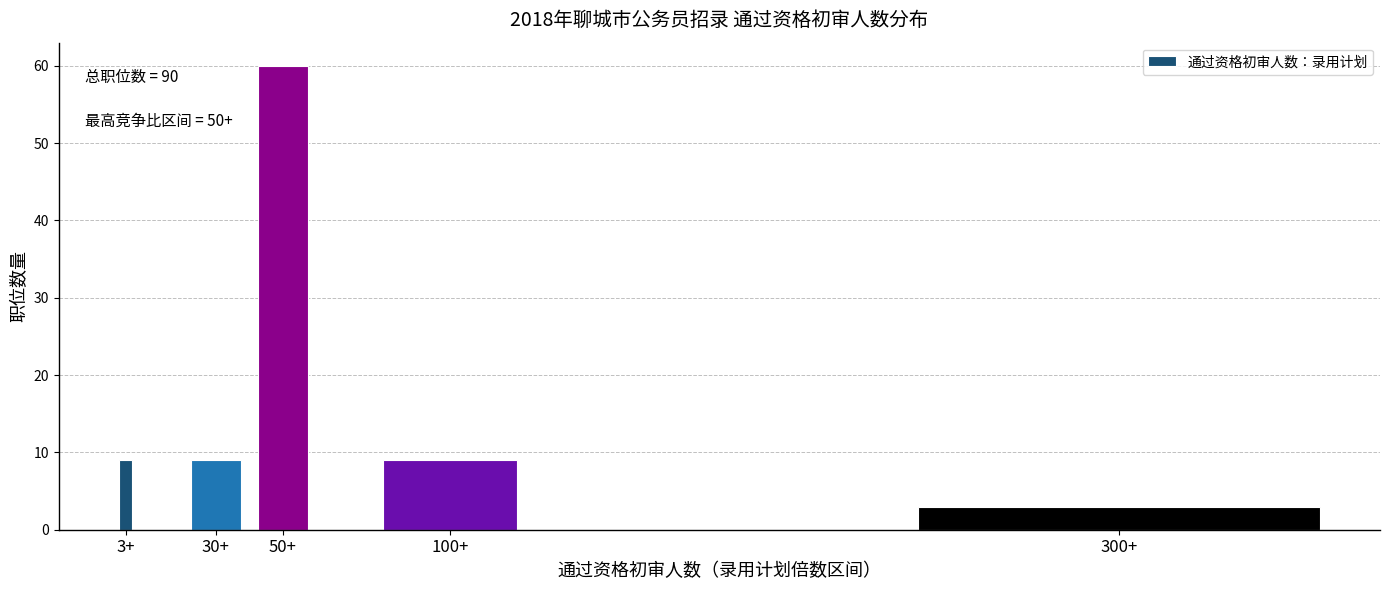

Reading left to right, extract all data points from this chart.

9	9	60	9	3